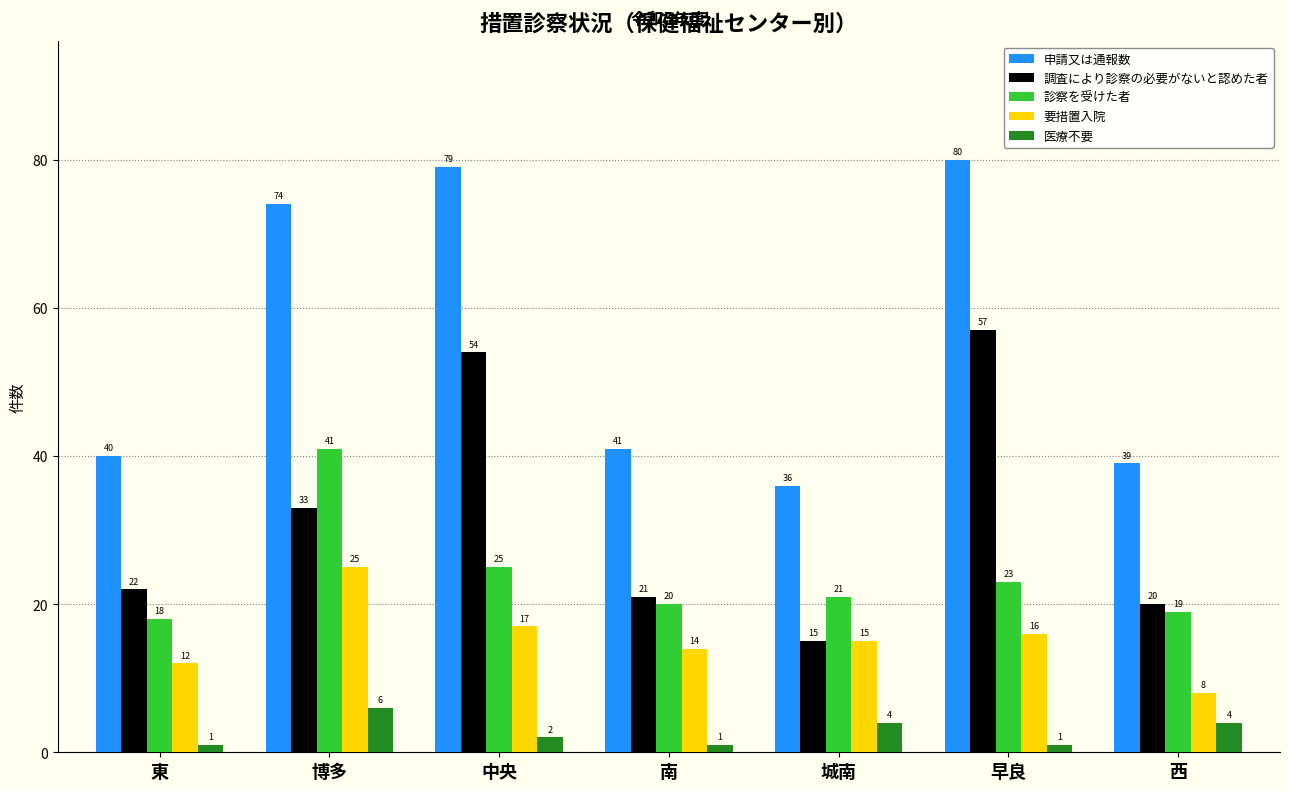

What is the approximate value of 診察を受けた者 at 西?

19